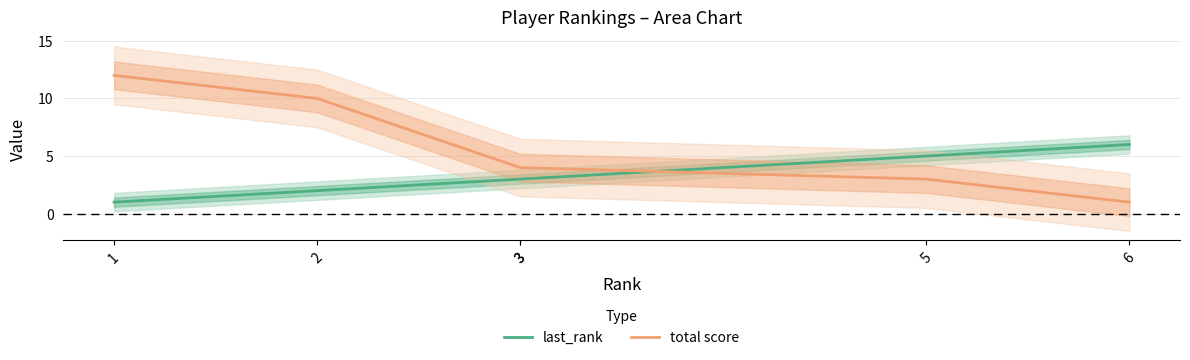

The total score series shows 4 at 3. True or false?

True